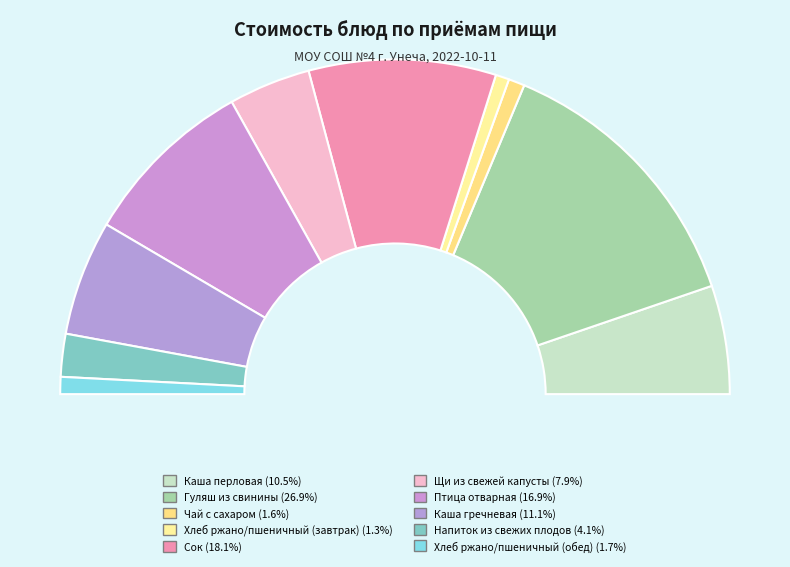

What percentage do Чай с сахаром and Хлеб ржано/пшеничный (завтрак) together represent?

2.9%